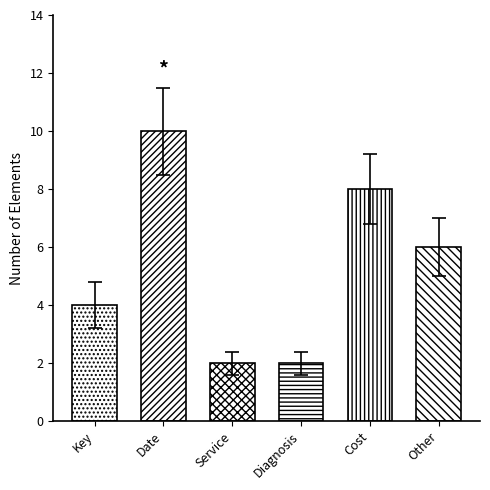

What is the label of the 1st bar from the left?

Key